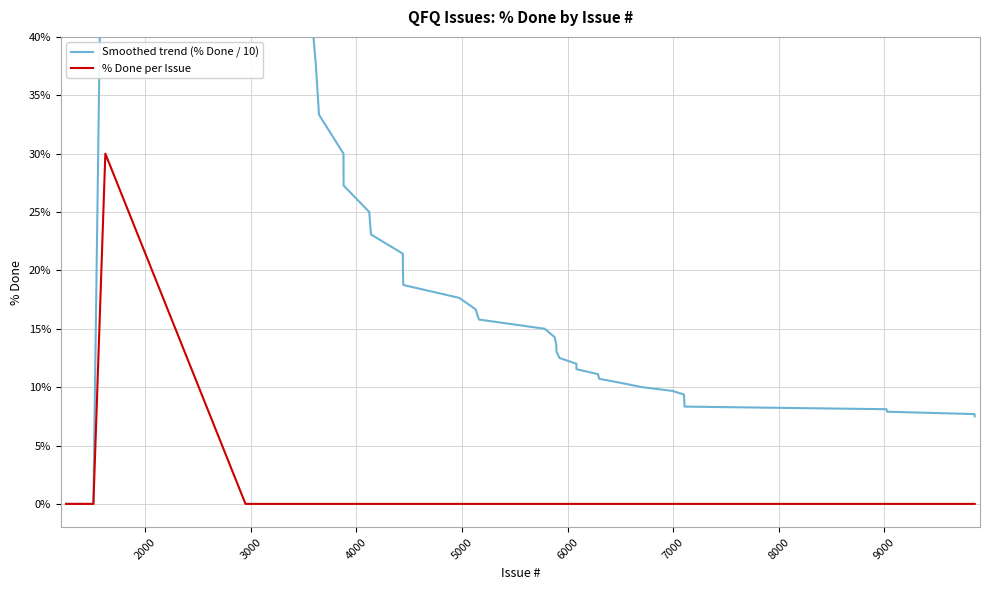

What is the highest value of the Smoothed trend (% Done / 10) series?

75.0